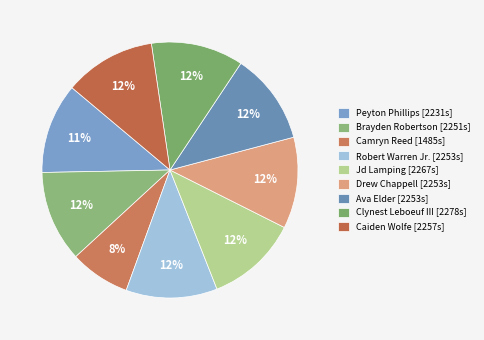

Combined, what portion of the pie is Ava Elder and Jd Lamping?

23.1%